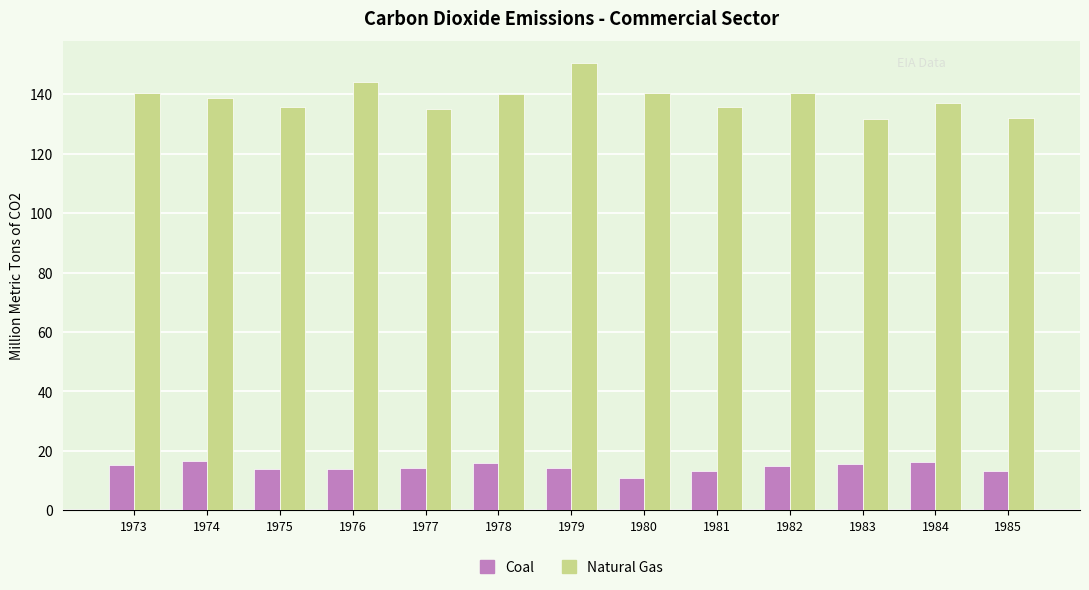

What is the minimum value shown in the chart?

11.0